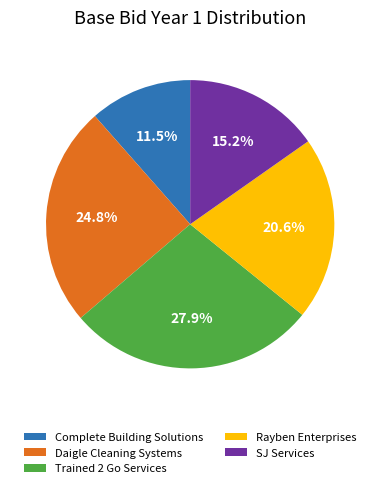

Do SJ Services and Trained 2 Go Services together represent more than half of the pie?

No